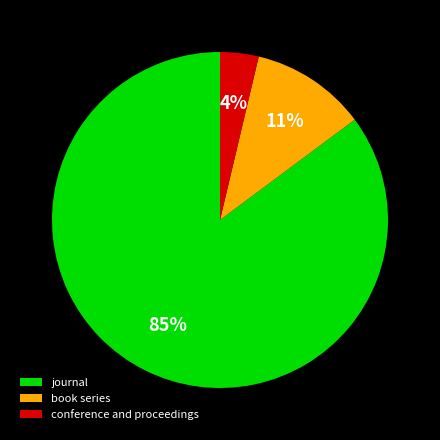

What percentage is the conference and proceedings slice, to the nearest percent?

4%